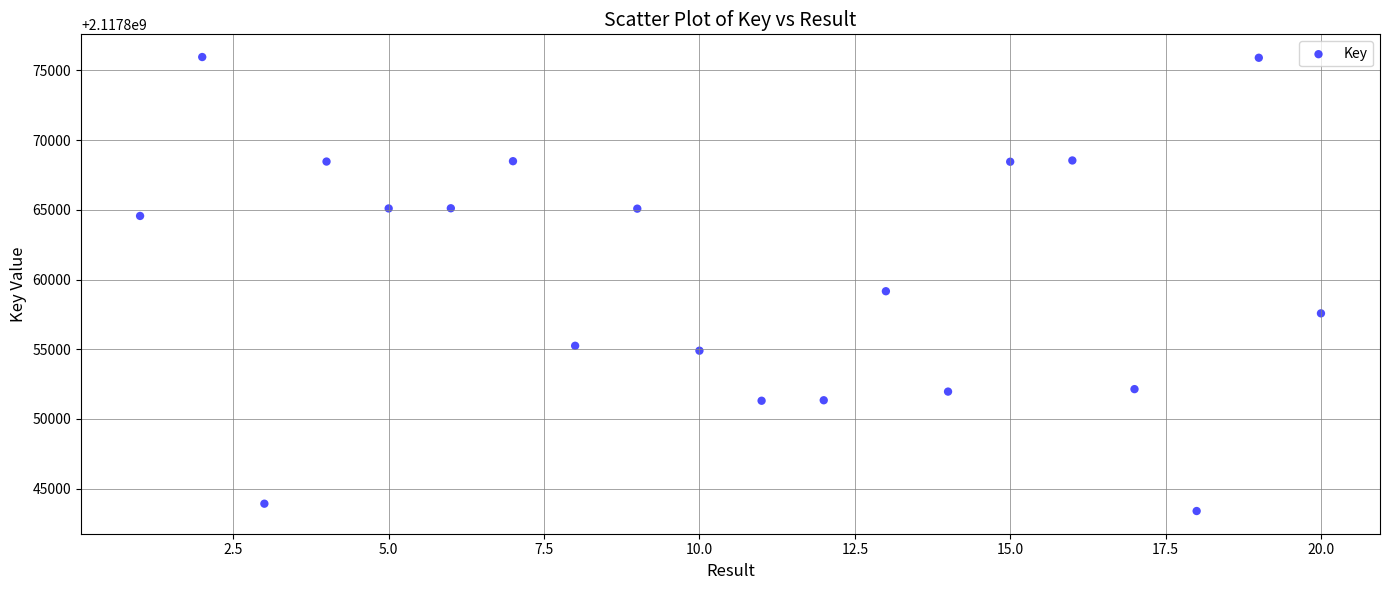

What is the range of X values (max minus min)?

19